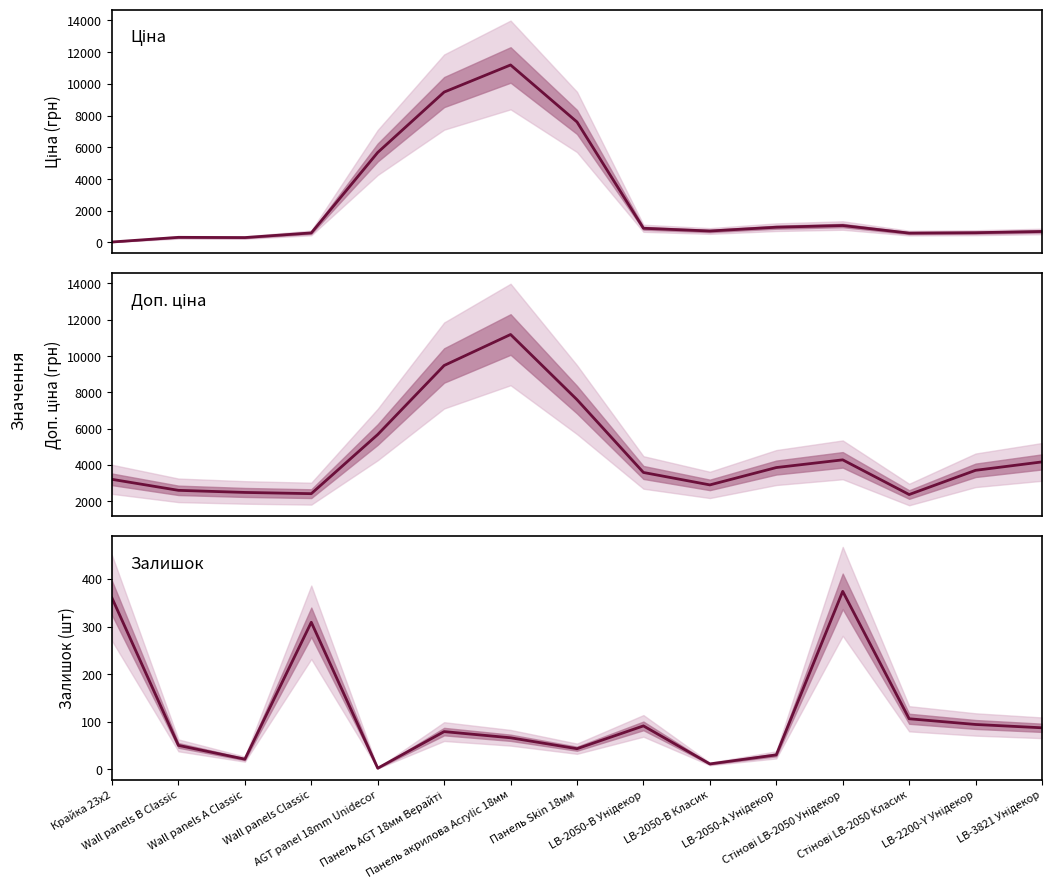

What is the sum of the Залишок values at Стінові LB-2050 Унідекор and LB-3821 Унідекор?

461.0